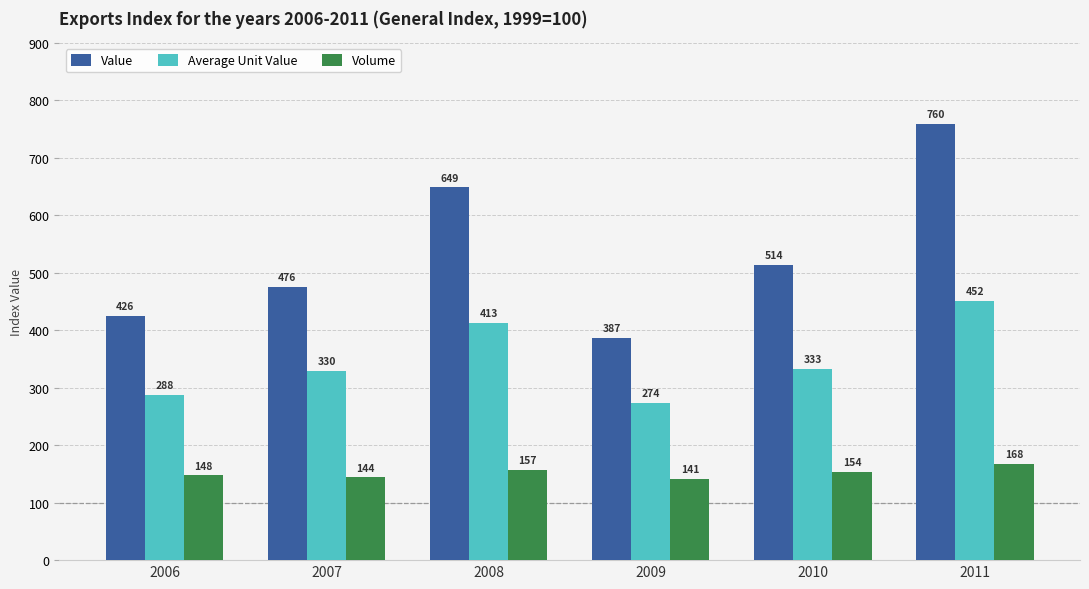

How many bars are there in each group?

3